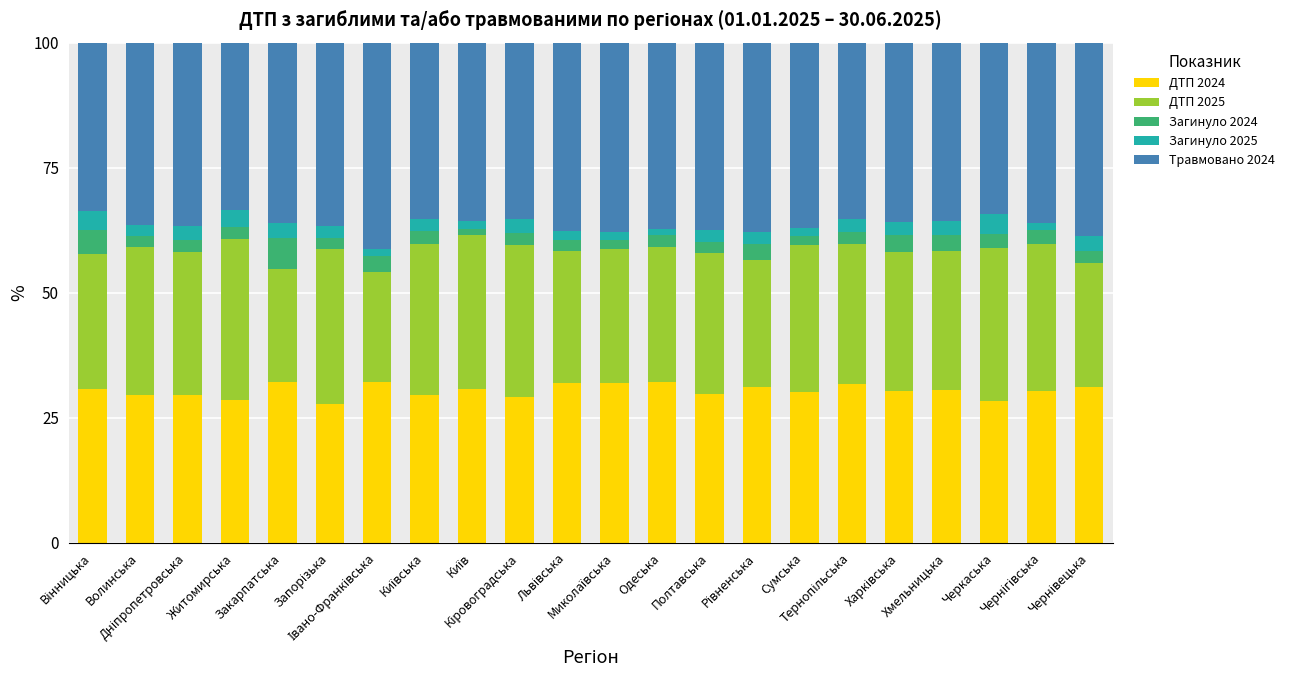

What is the lowest value of the ДТП 2024 series?

27.7